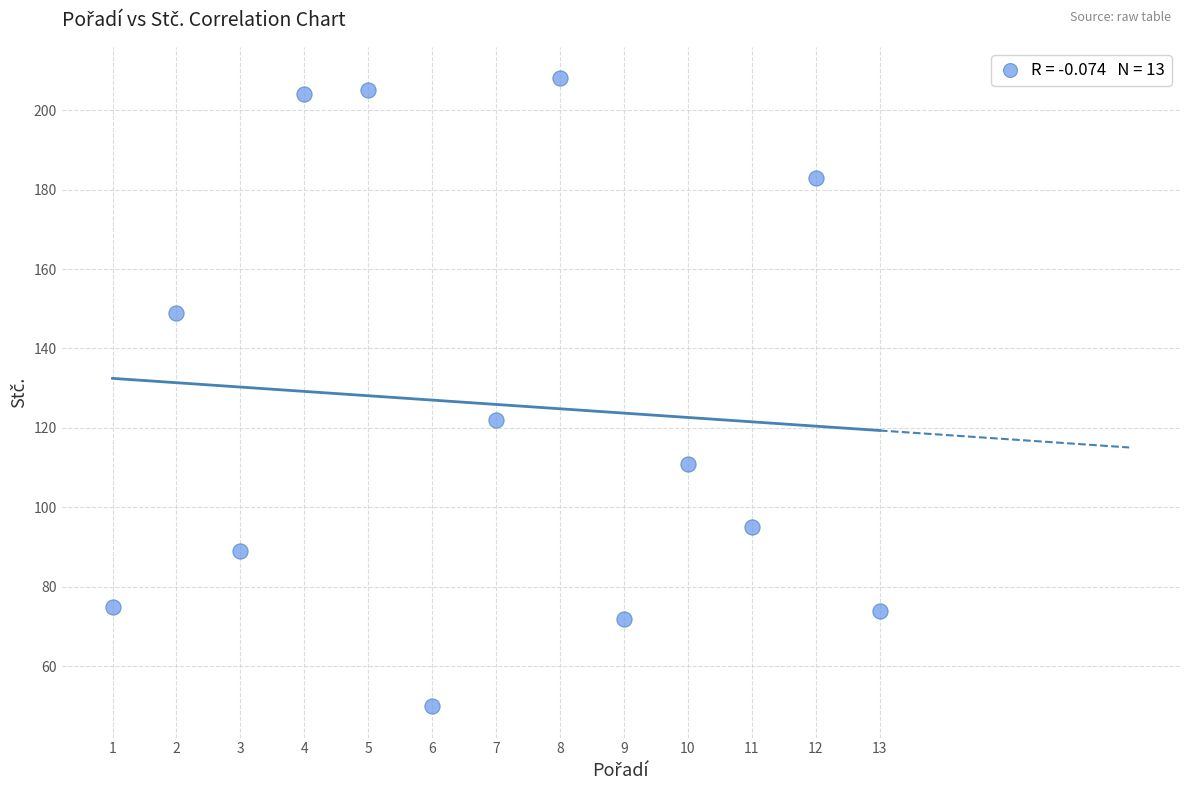

What Y value in the scatter plot is closest to 129?

122